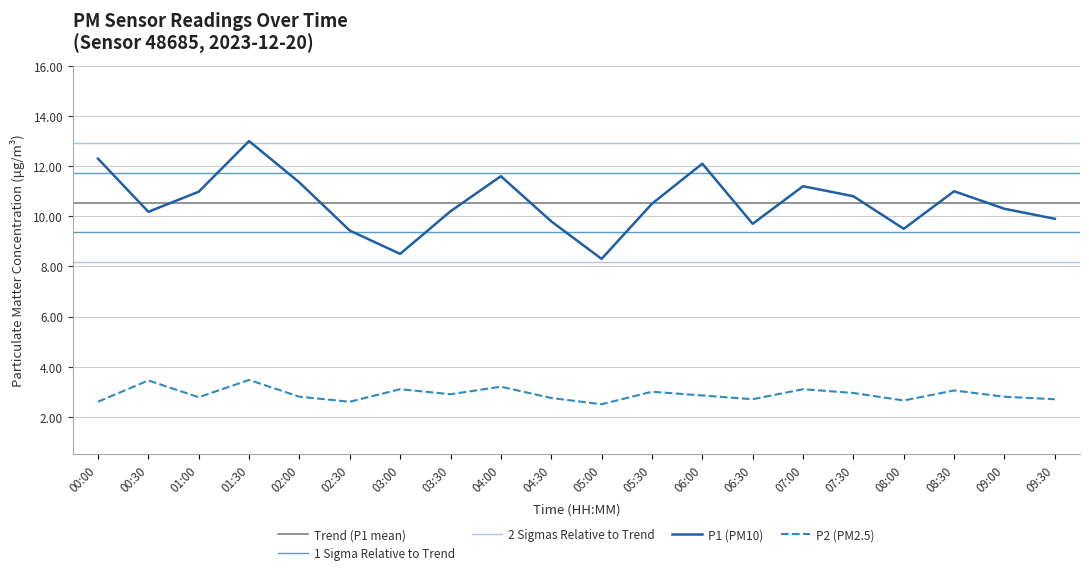

Reading right to left, list all the values displayed in this chart.

P1: 9.9	10.3	11.0	9.5	10.8	11.2	9.7	12.1	10.5	8.3	9.8	11.6	10.2	8.5	9.4	11.3	13.0	11.0	10.2	12.3
P2: 2.7	2.8	3.0	2.6	3.0	3.1	2.7	2.9	3.0	2.5	2.8	3.2	2.9	3.1	2.6	2.8	3.5	2.8	3.5	2.6